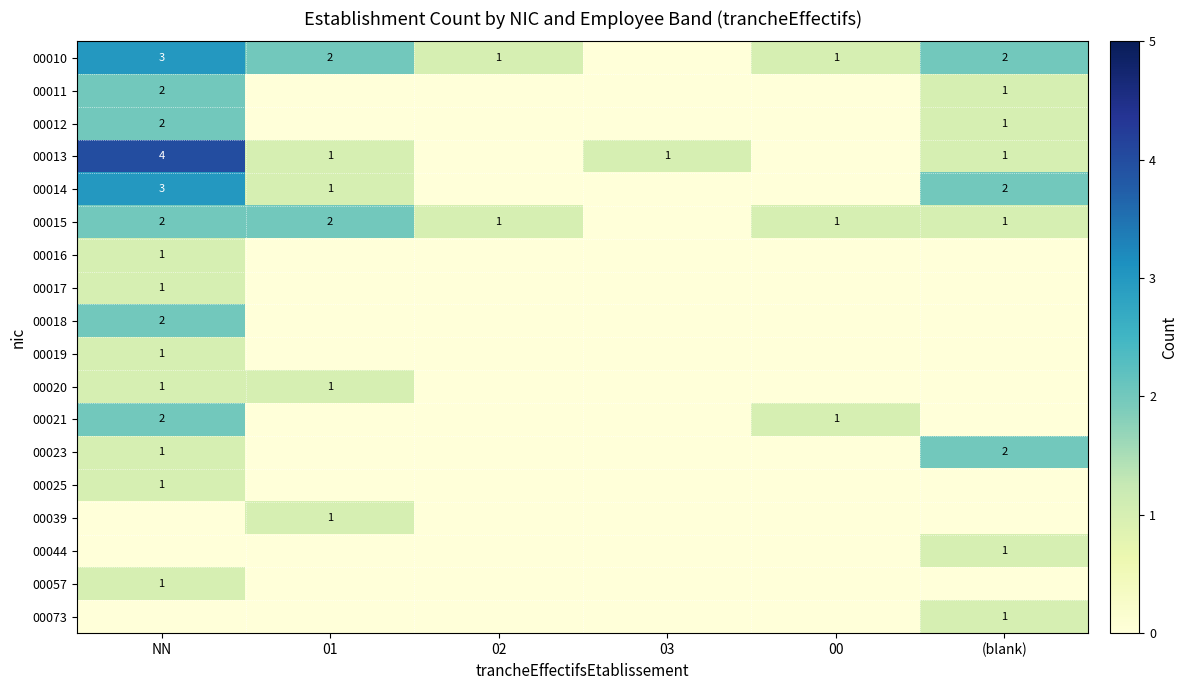

True or false: 00015 has a value of 1 at NN.

False